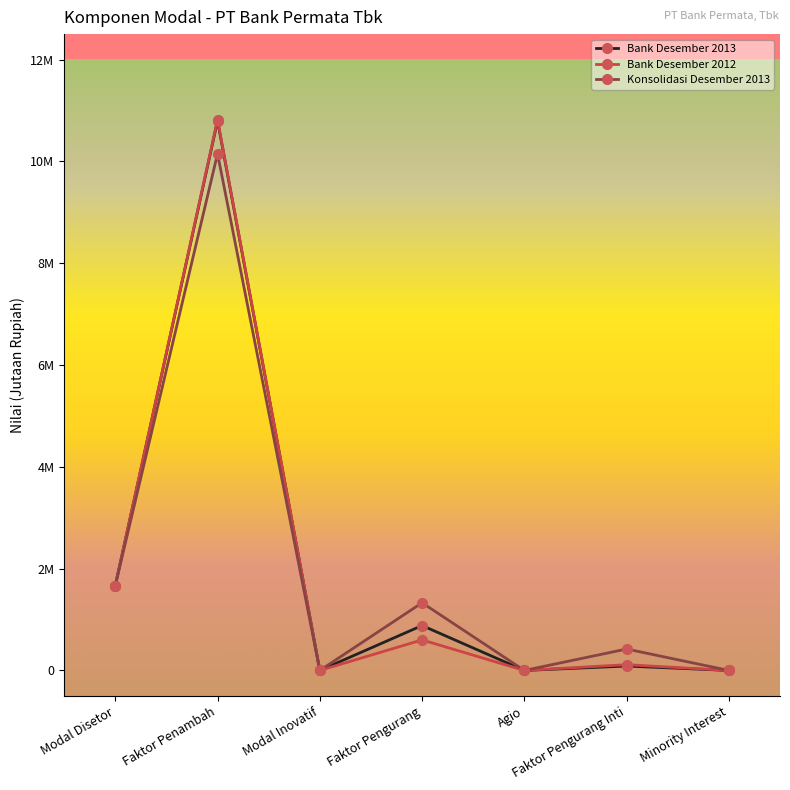

The value of Bank Desember 2012 at Agio is 0. True or false?

True